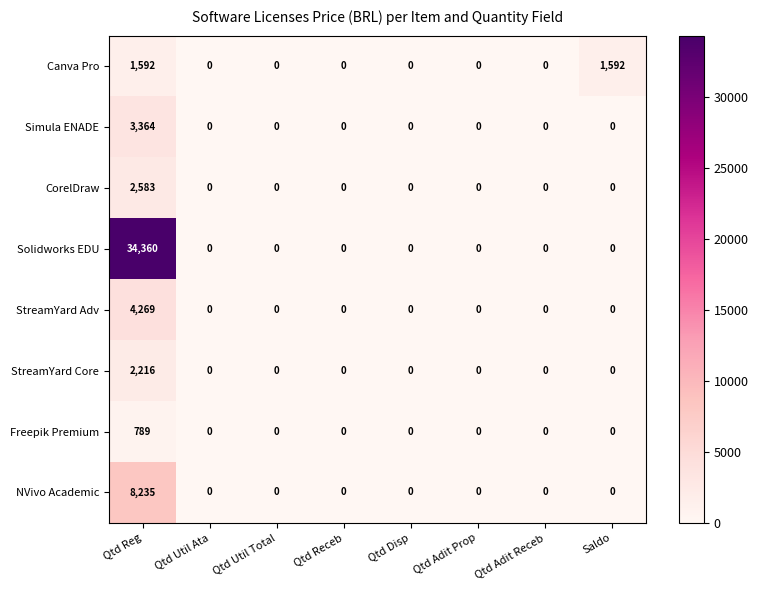

How many distinct data groups are displayed?

8